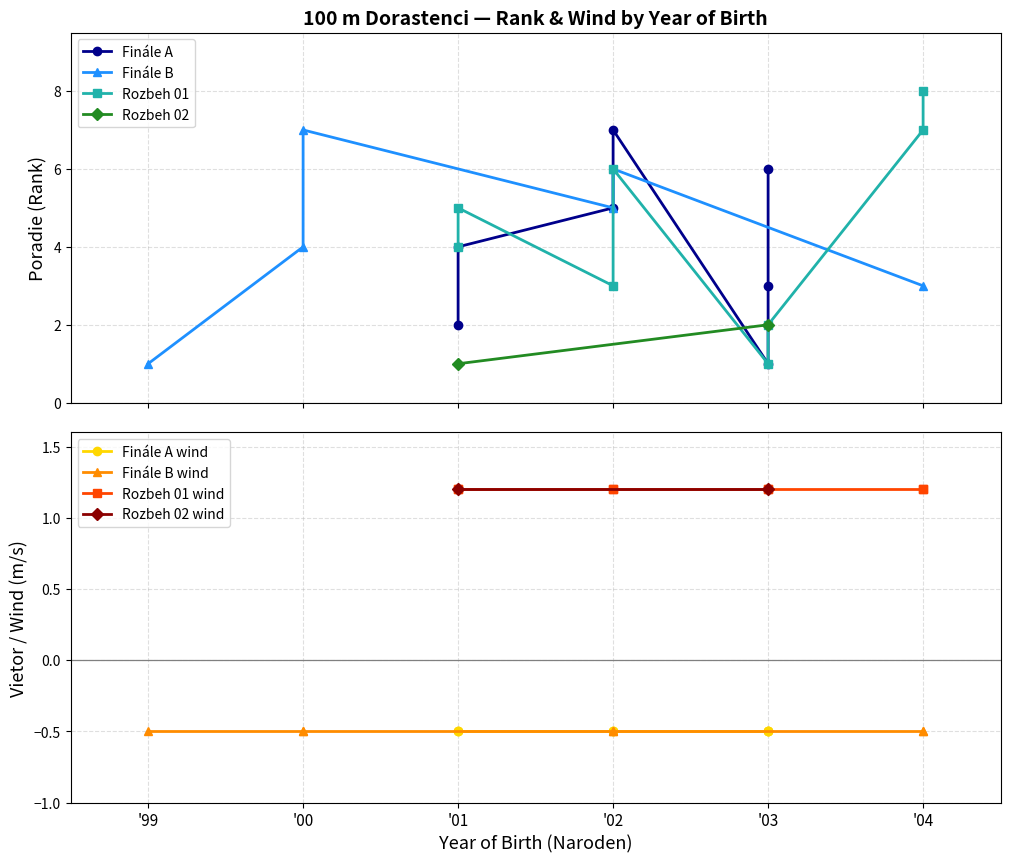

True or false: 200 m - Dorastenci and 400 m - Dorastenci intersect in this chart.

False